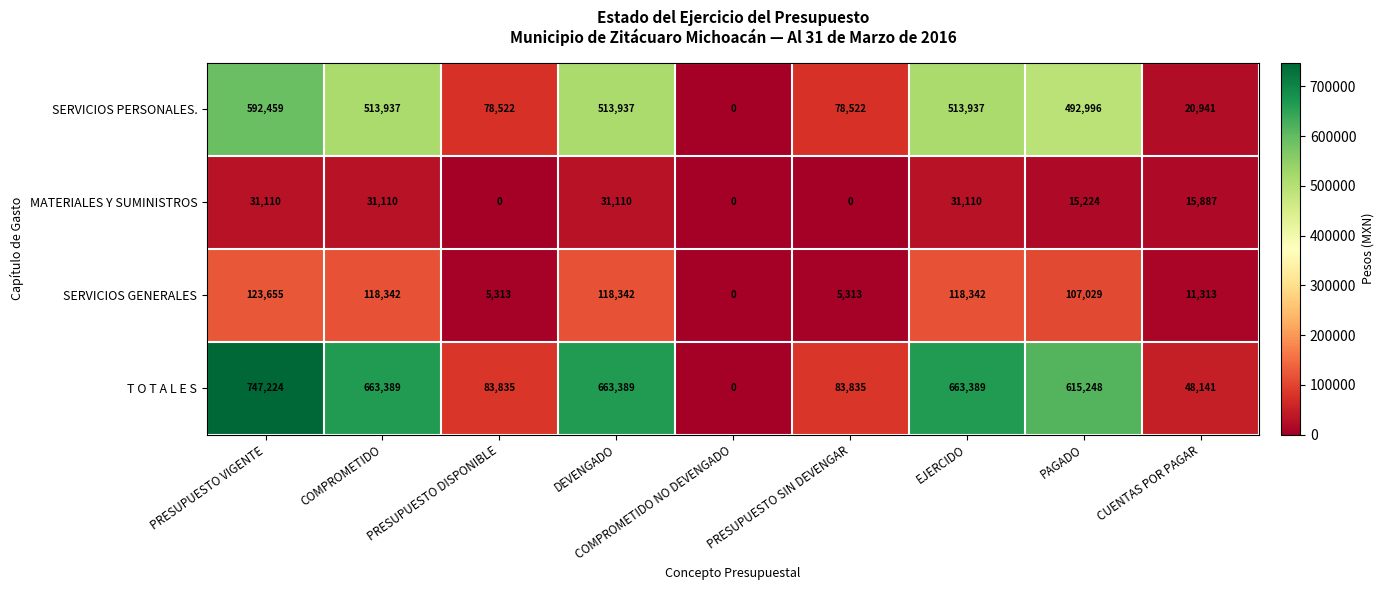

What is the sum of all SERVICIOS PERSONALES. values?

2805251